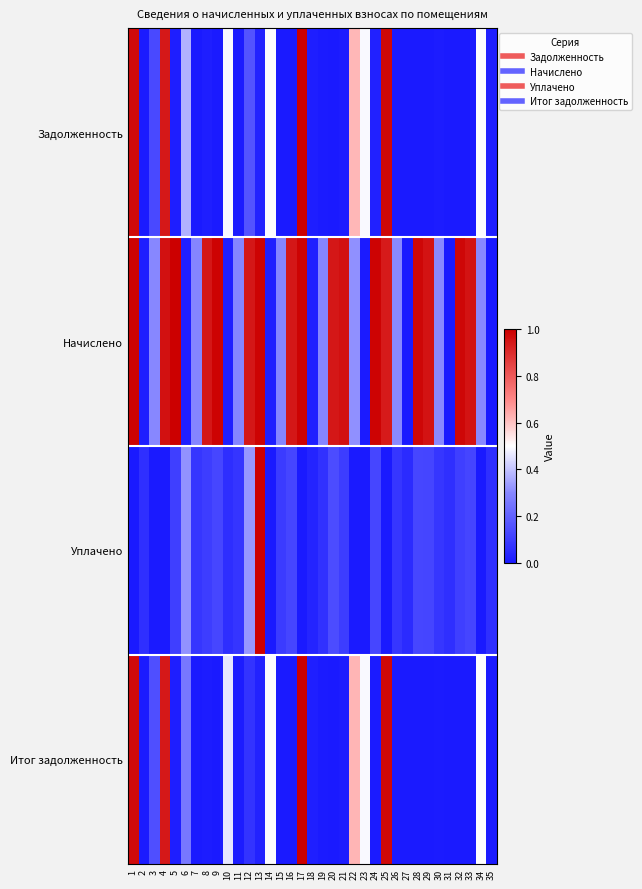

Reading right to left, list all the values displayed in this chart.

Задолженность: 35=0.0	34=0.5	33=0.0	32=0.0	31=0.0	30=0.0	29=0.0	28=0.0	27=0.0	26=0.0	25=1.0	24=0.0	23=0.5	22=0.6	21=0.0	20=0.0	19=0.0	18=0.0	17=1.0	16=0.0	15=0.0	14=0.5	13=0.0	12=0.2	11=0.0	10=0.5	9=0.0	8=0.0	7=0.0	6=0.4	5=0.0	4=0.9	3=0.1	2=0.0	1=1.0
Начислено: 35=0.0	34=0.3	33=1.0	32=1.0	31=0.0	30=0.3	29=1.0	28=1.0	27=0.0	26=0.3	25=0.9	24=1.0	23=0.0	22=0.3	21=1.0	20=0.9	19=0.3	18=0.0	17=1.0	16=0.9	15=0.3	14=0.0	13=1.0	12=0.9	11=0.3	10=0.0	9=1.0	8=0.9	7=0.3	6=0.0	5=1.0	4=1.0	3=0.3	2=0.0	1=1.0
Уплачено: 35=0.1	34=0.0	33=0.1	32=0.1	31=0.1	30=0.1	29=0.1	28=0.1	27=0.0	26=0.1	25=0.0	24=0.1	23=0.0	22=0.0	21=0.1	20=0.1	19=0.1	18=0.0	17=0.0	16=0.1	15=0.1	14=0.0	13=1.0	12=0.3	11=0.1	10=0.1	9=0.1	8=0.1	7=0.1	6=0.3	5=0.1	4=0.0	3=0.0	2=0.1	1=0.0
Итог задолженность: 35=0.0	34=0.5	33=0.0	32=0.0	31=0.0	30=0.0	29=0.0	28=0.0	27=0.0	26=0.0	25=1.0	24=0.0	23=0.5	22=0.6	21=0.0	20=0.0	19=0.0	18=0.0	17=1.0	16=0.0	15=0.0	14=0.5	13=0.0	12=0.1	11=0.0	10=0.5	9=0.0	8=0.0	7=0.0	6=0.3	5=0.0	4=0.9	3=0.1	2=0.0	1=1.0